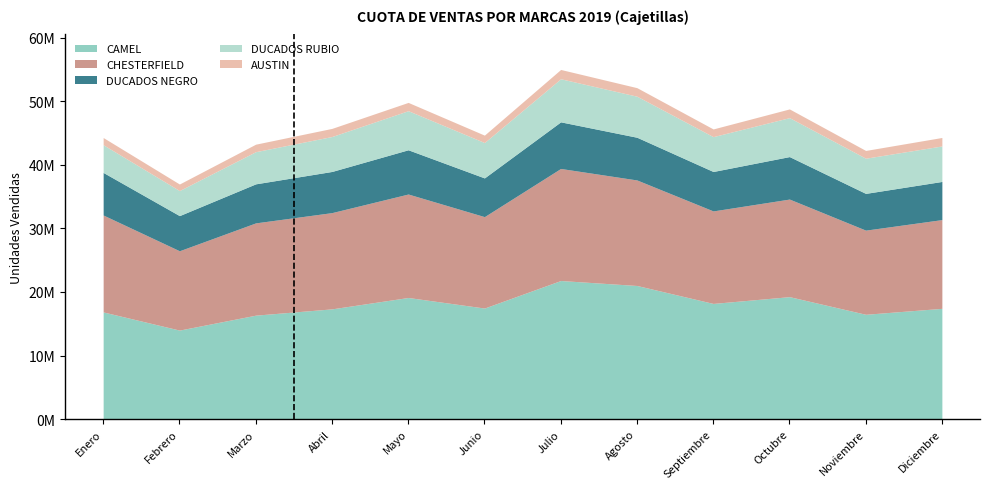

What is the total value across all series at Abril?

45744689